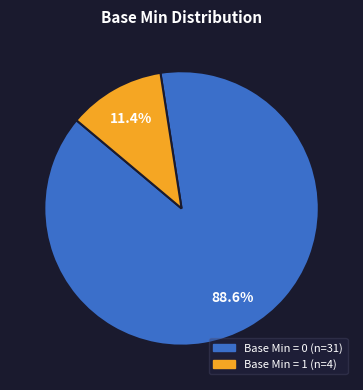

Is there a majority slice in this chart?

Yes